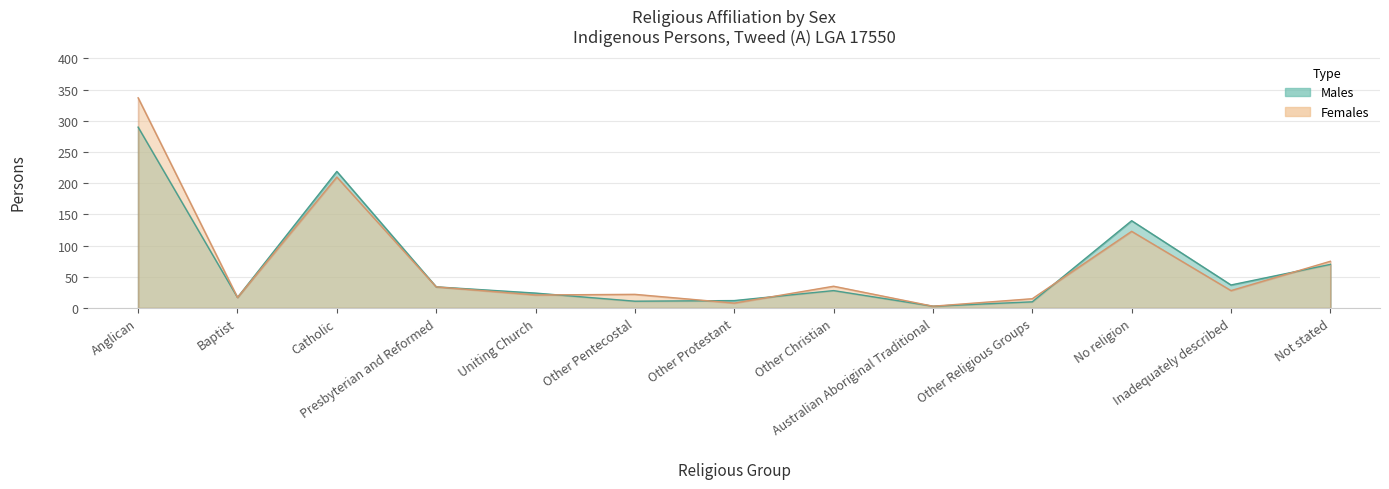

What is the total value across all series at Other Religious Groups?

25